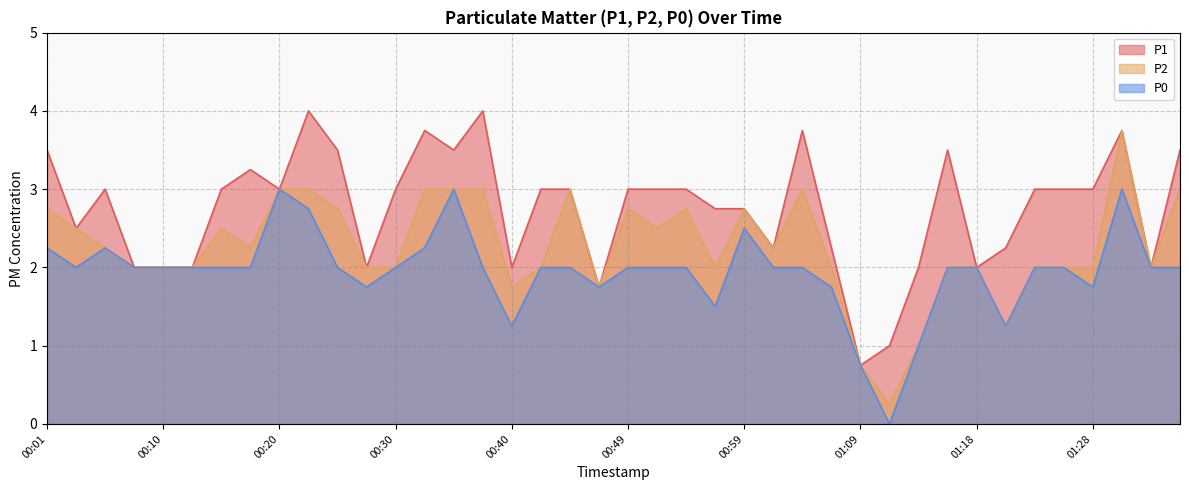

Which series has the largest total across all categories?

P1